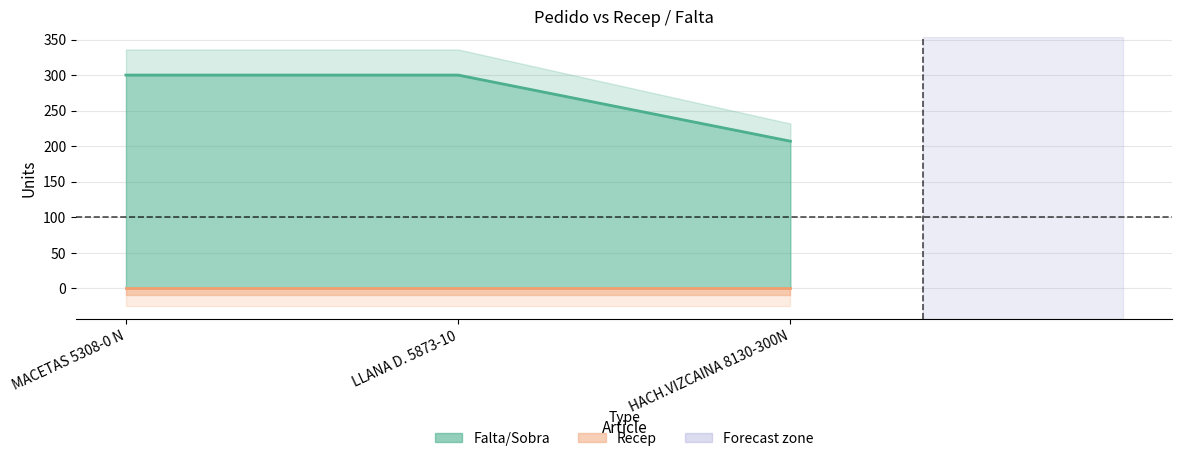

The chart shows a value of 515 at LLANA D. 5873-10. True or false?

False